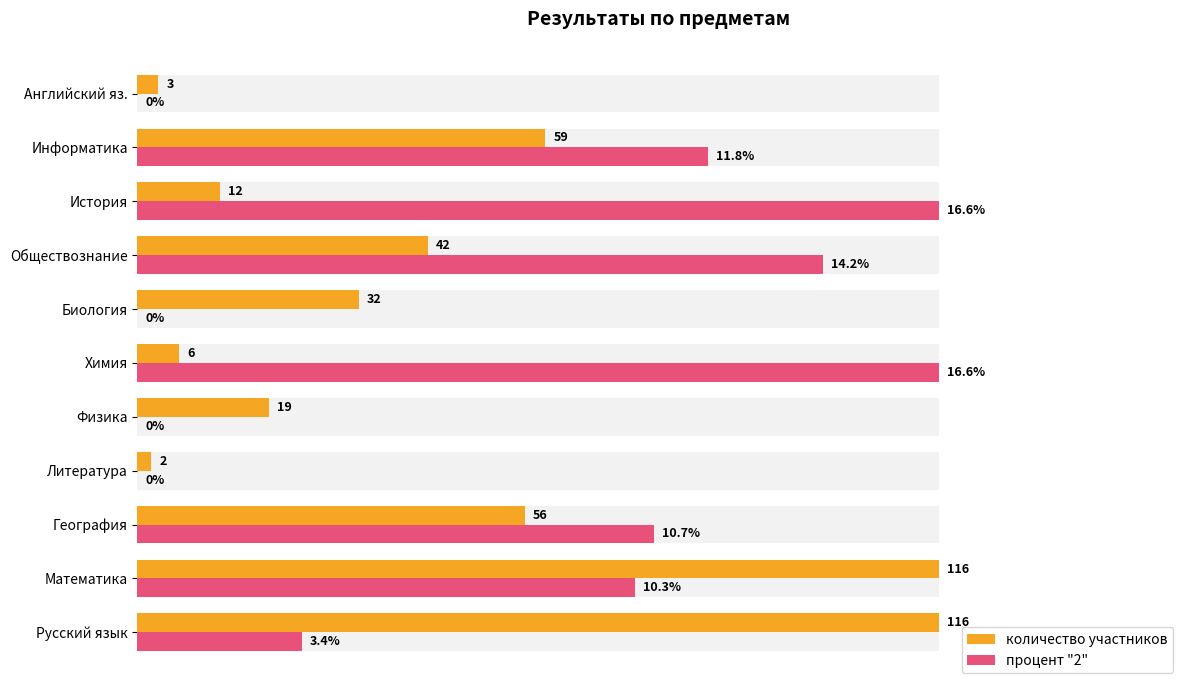

How many data points in количество участников are less than 27?

5